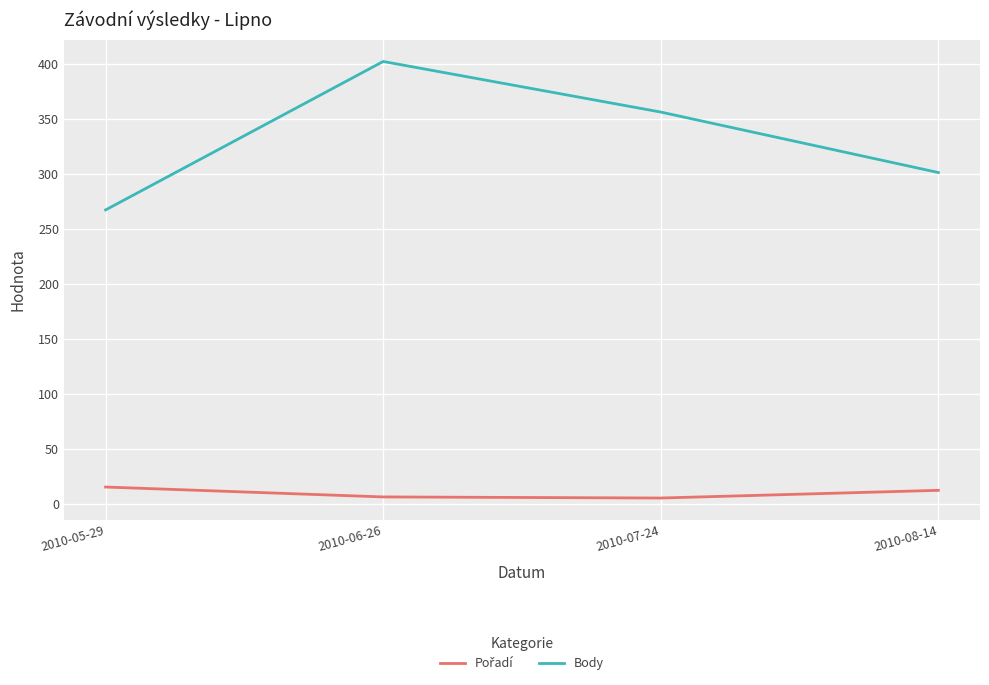

Which series has the widest spread of values?

Body